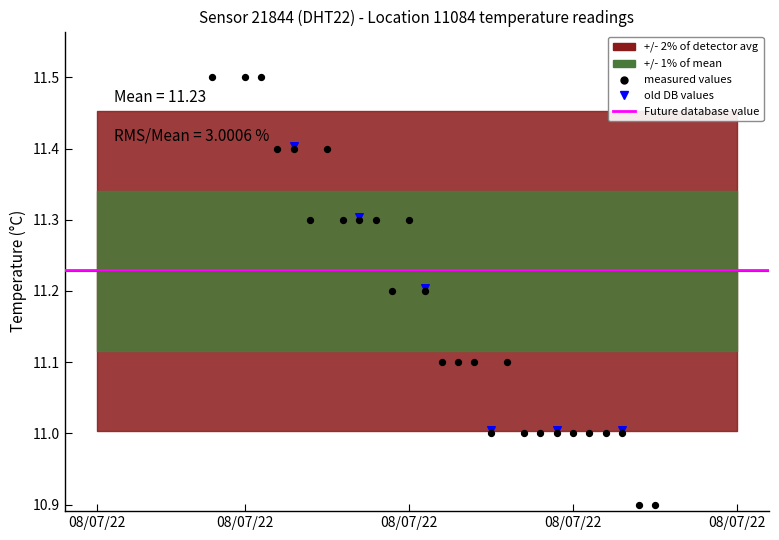

What is the change in value from 2022-08-07T00:36:02 to 2022-08-07T01:29:58?

-0.5